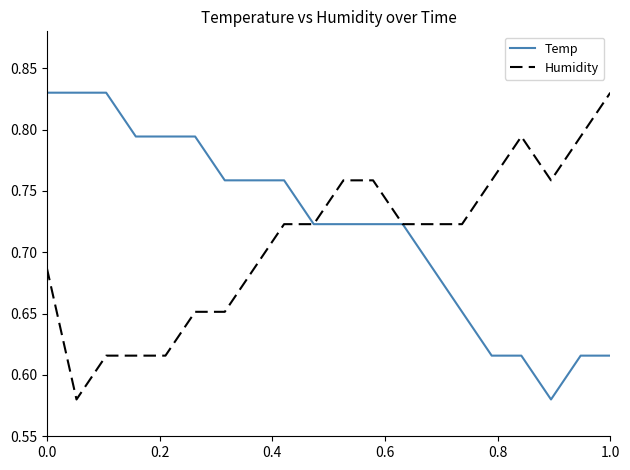

Rank the series at 1.0 from lowest to highest value.

Temp, Humidity